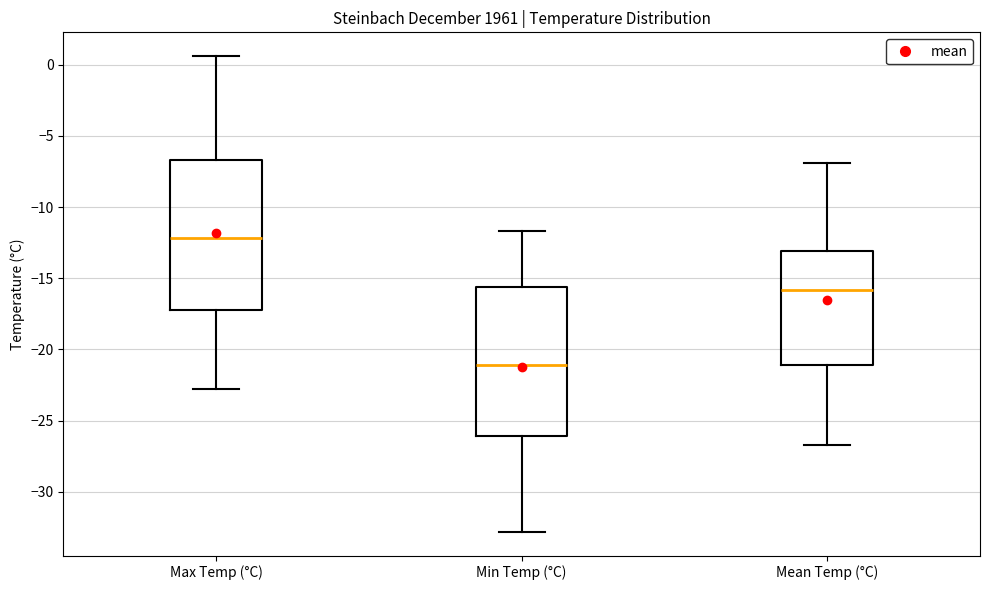

Reading left to right, transcribe this box plot: for each box, give where its median line is, the range the box spans, and where its two whiskers end, as read against the y-axis. The values are not printed on the chart, so give them approximately, as read against the axis.

Max Temp (°C): median -12.0, box -17.0 to -6.5, whiskers -23.0 to 0.5
Min Temp (°C): median -21.0, box -26.0 to -15.5, whiskers -33.0 to -11.5
Mean Temp (°C): median -16.0, box -21.0 to -13.0, whiskers -26.5 to -7.0